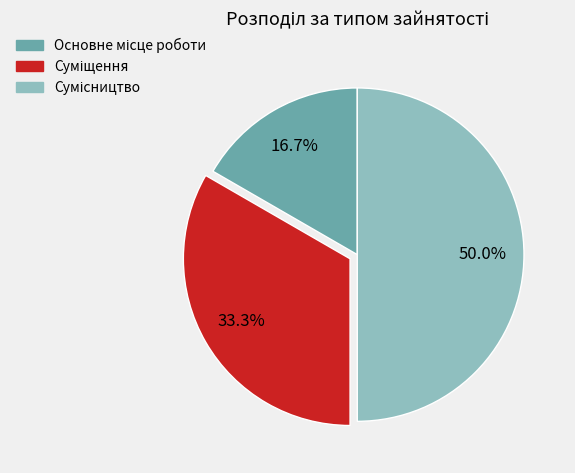

To the nearest percent, what is the difference between the Основне місце роботи and Суміщення slice percentages?

17%